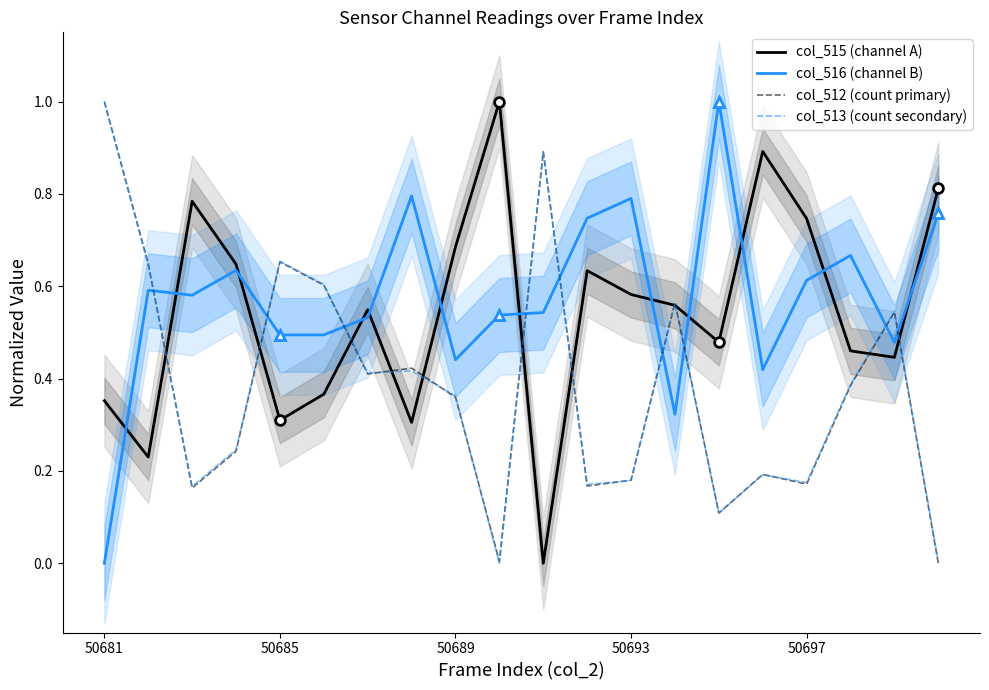

In col_516 (channel B), how many points are higher than both neighbors (excluding endpoints)?

6